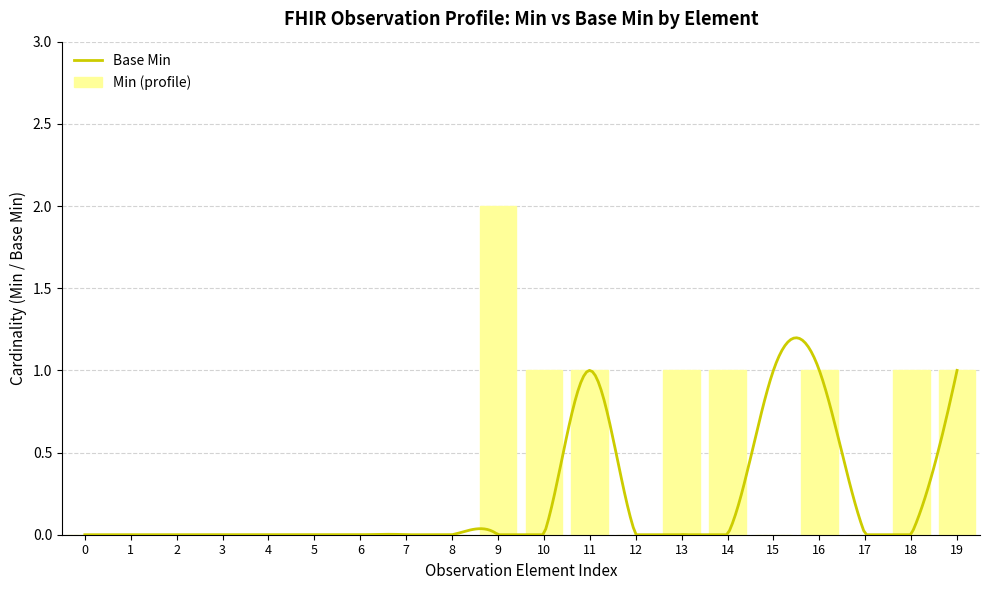

The value of Min (profile) at 1 is 1. True or false?

False